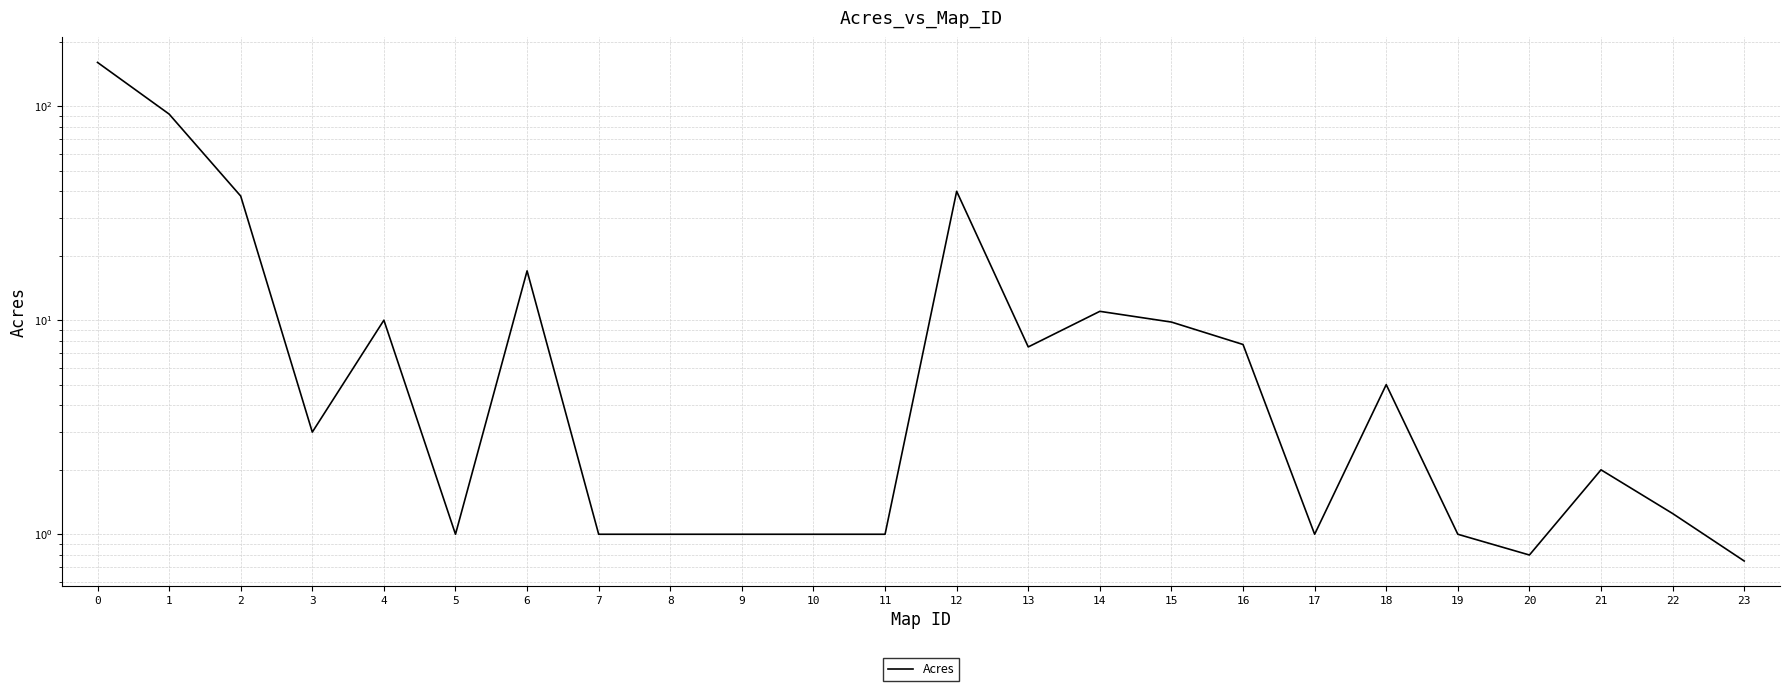

What is the change in value from 15 to 16?

-2.1